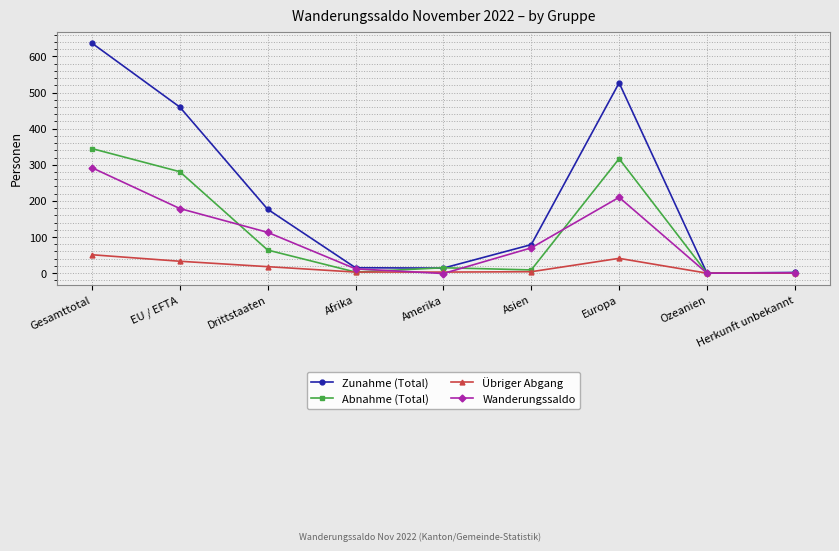

Is the value of Abnahme (Total) at EU / EFTA greater than the value of Wanderungssaldo at Afrika?

Yes